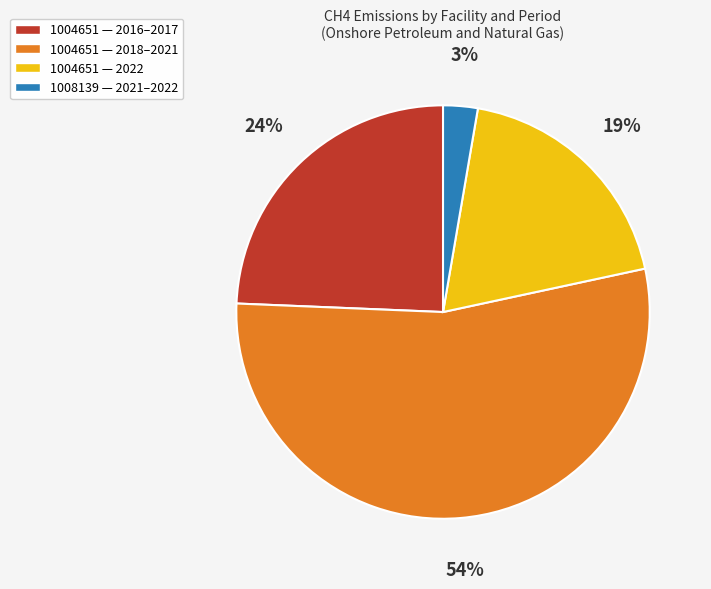

To the nearest percent, what is the difference between the largest and smallest slice percentages?

51%